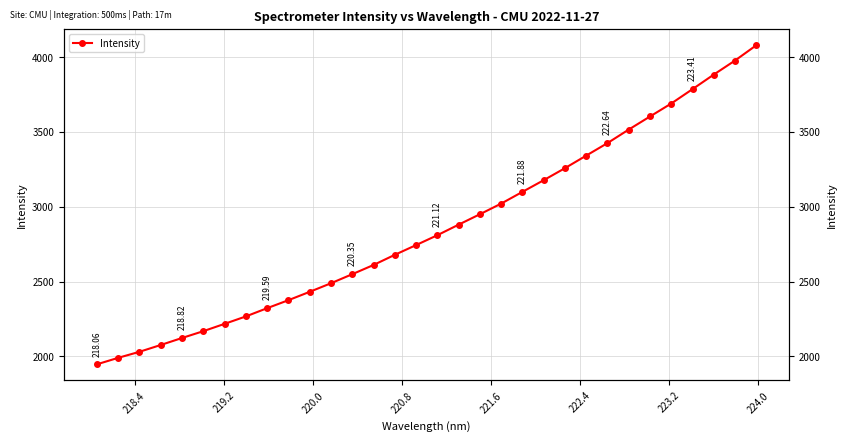

What is the smallest value displayed?

1947.0